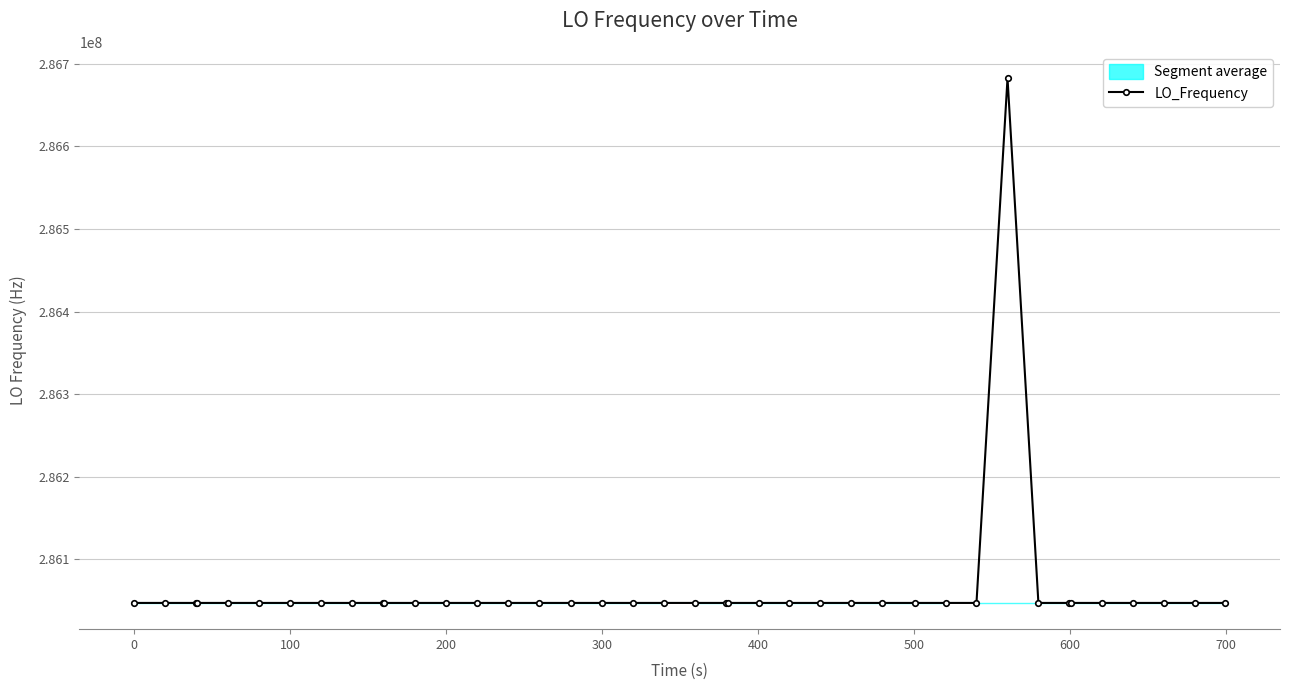

True or false: LO_Frequency has more than 2 interior local peaks.

True